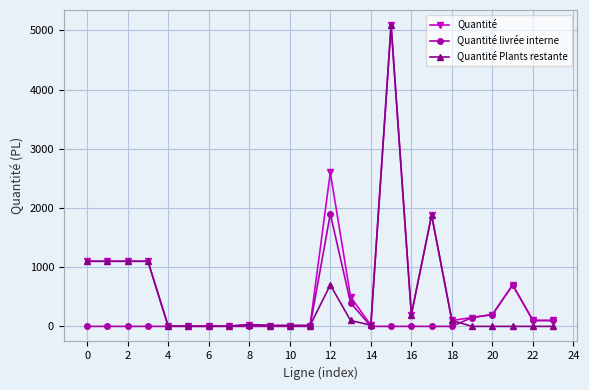

True or false: Quantité Plants restante has more than 1 interior local peaks.

True